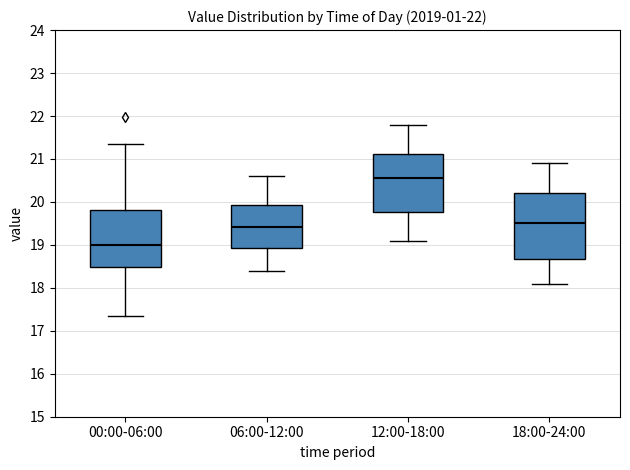

Which box has the lowest median line?

00:00-06:00